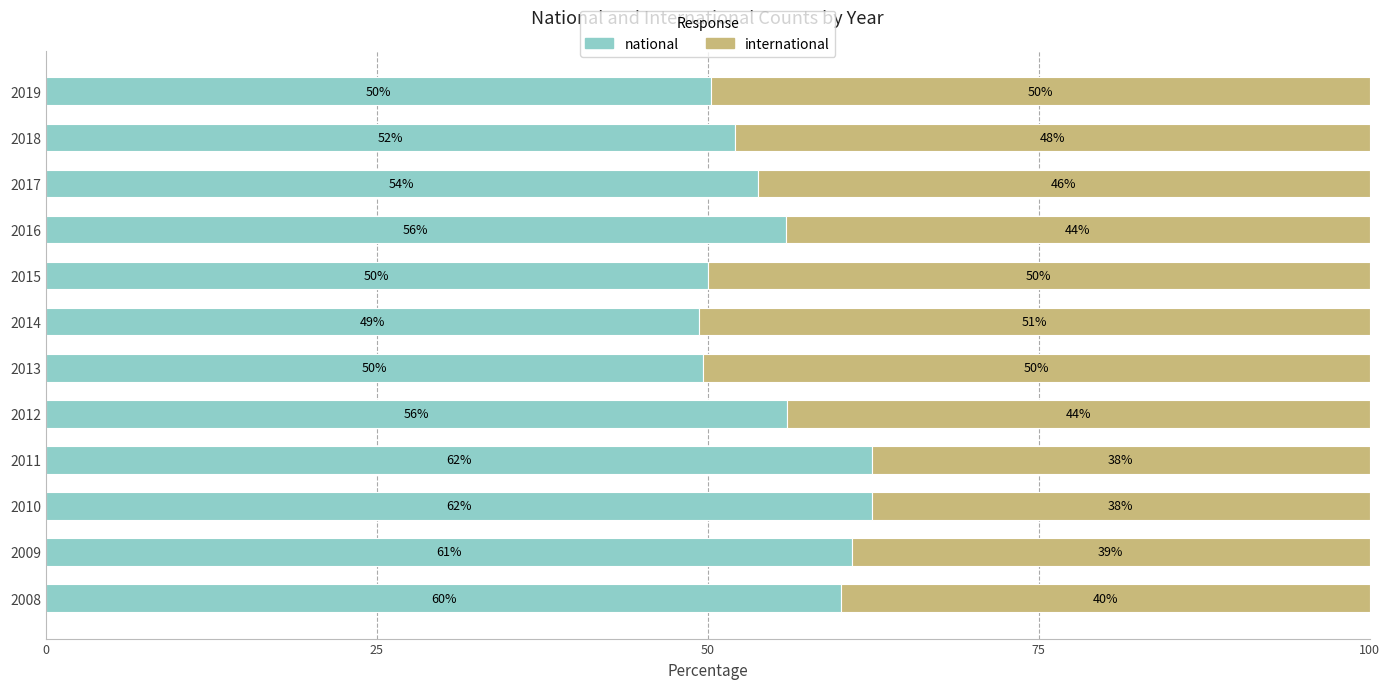

Which category has the lowest value in the national series?

2014